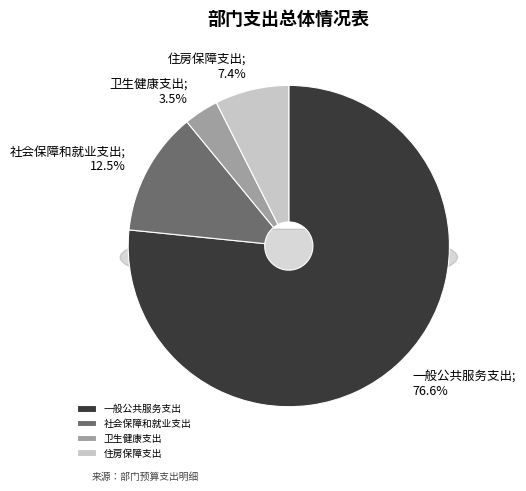

To the nearest percent, what portion does 社会保障和就业支出 represent?

12%